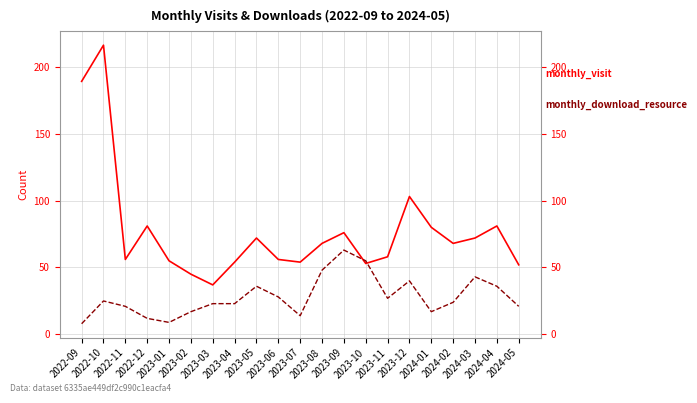

What is the greatest value displayed?

216